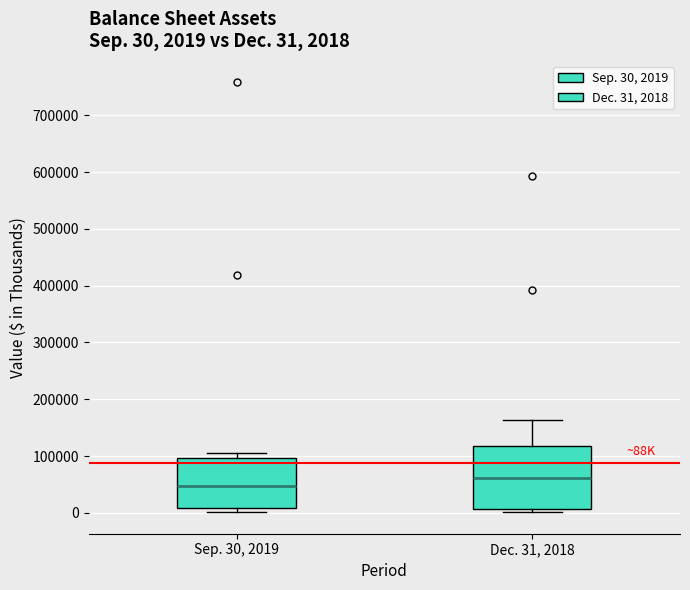

Comparing the boxes themselves (not the whiskers), which one is the tallest?

Dec. 31, 2018